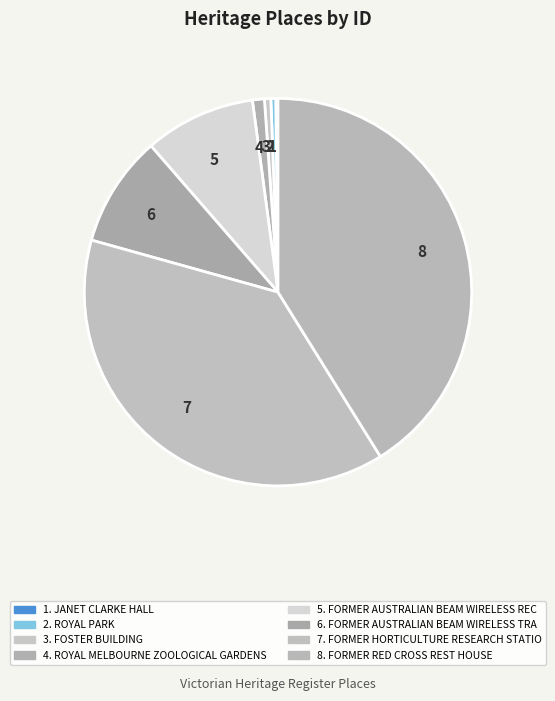

Is the sum of 2 and 4 greater than half?

No